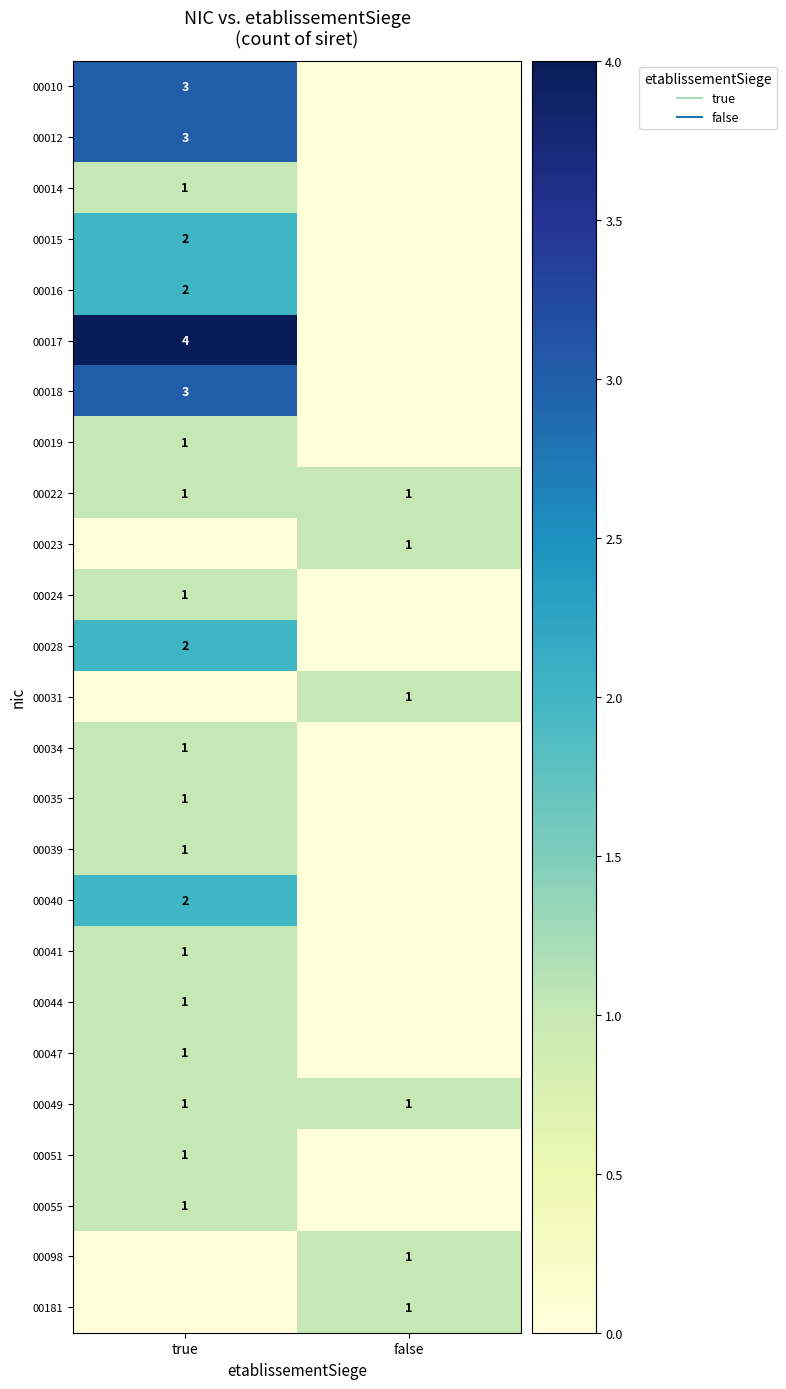

At which category does the chart reach its minimum across all series?

false